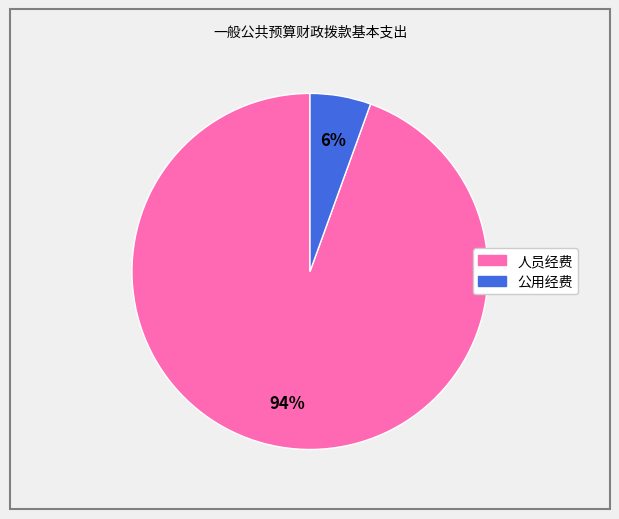

How many slices are in this pie chart?

2